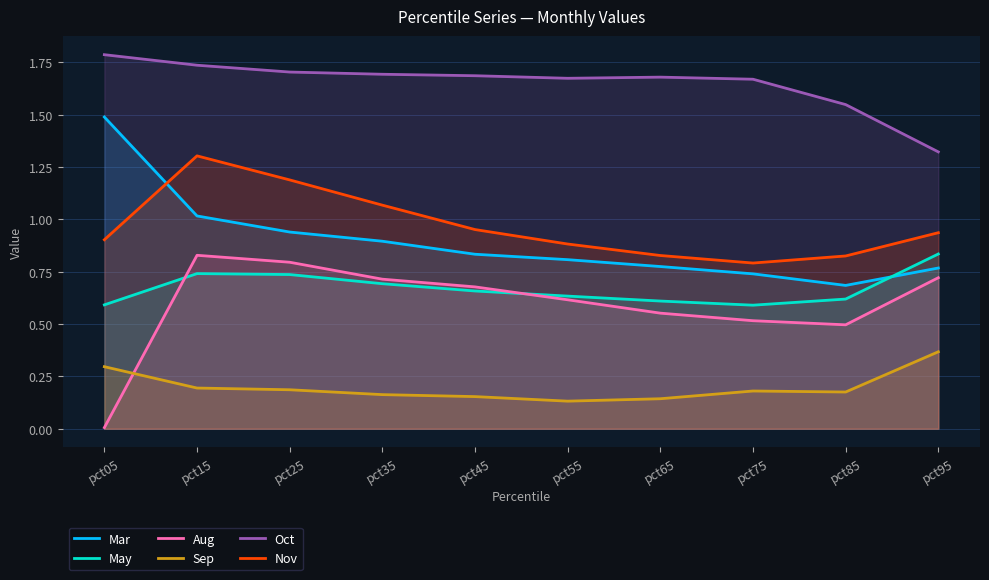

What is the difference between the maximum and minimum values in the Mar series?

0.8